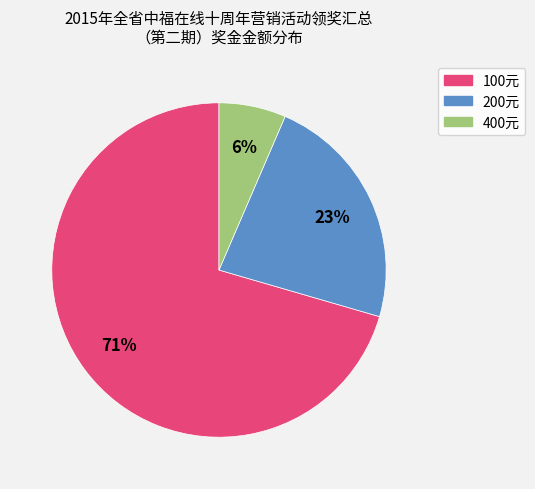

Combined, do 400元 and 200元 account for over 50%?

No